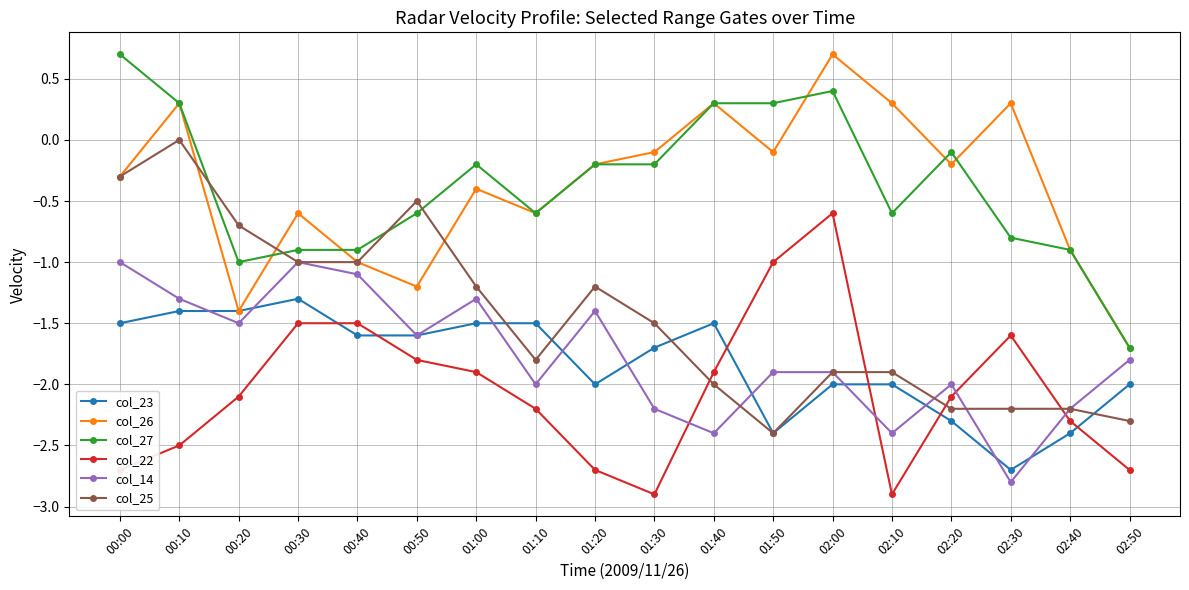

True or false: col_14 and col_27 intersect in this chart.

False